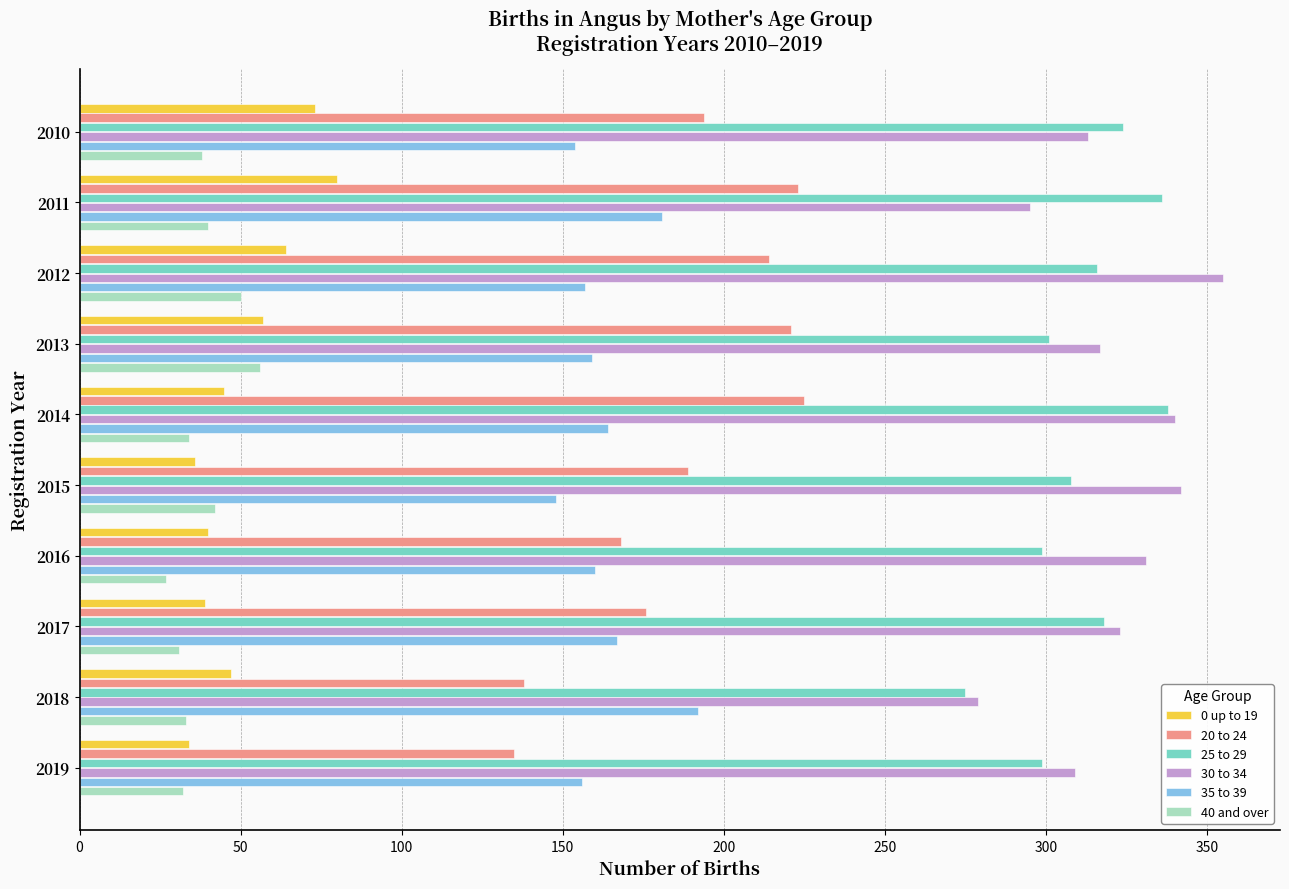

At 2011, list the series in order from largest to smallest.

25 to 29, 30 to 34, 20 to 24, 35 to 39, 0 up to 19, 40 and over